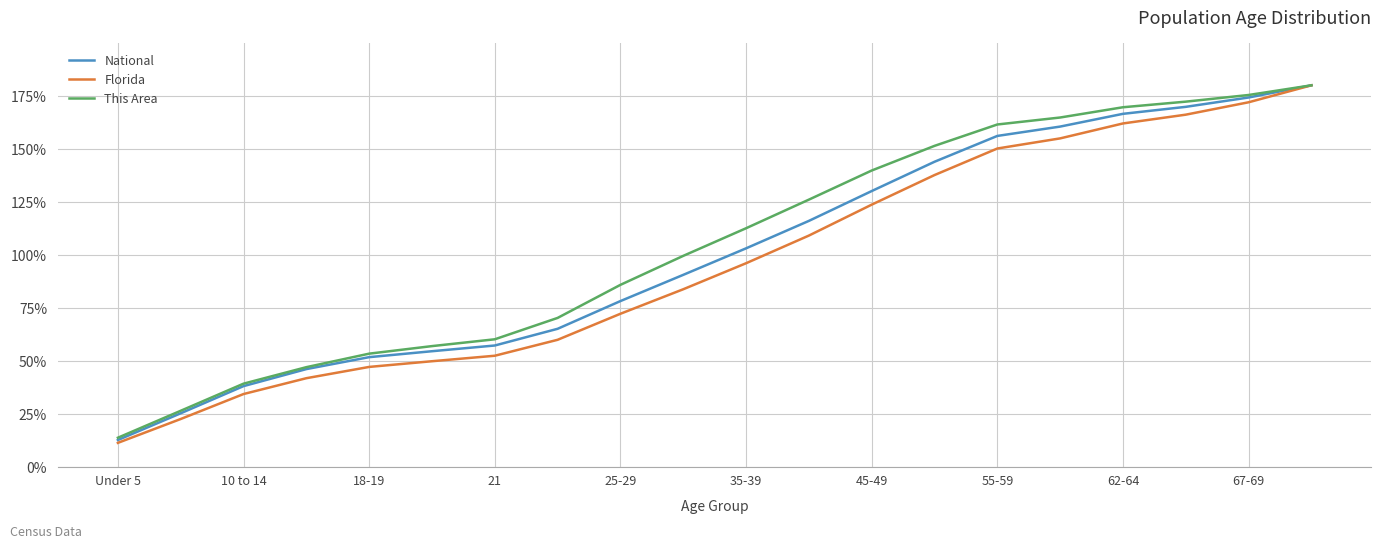

List the series in order of their overall mean, highest first.

This Area, National, Florida